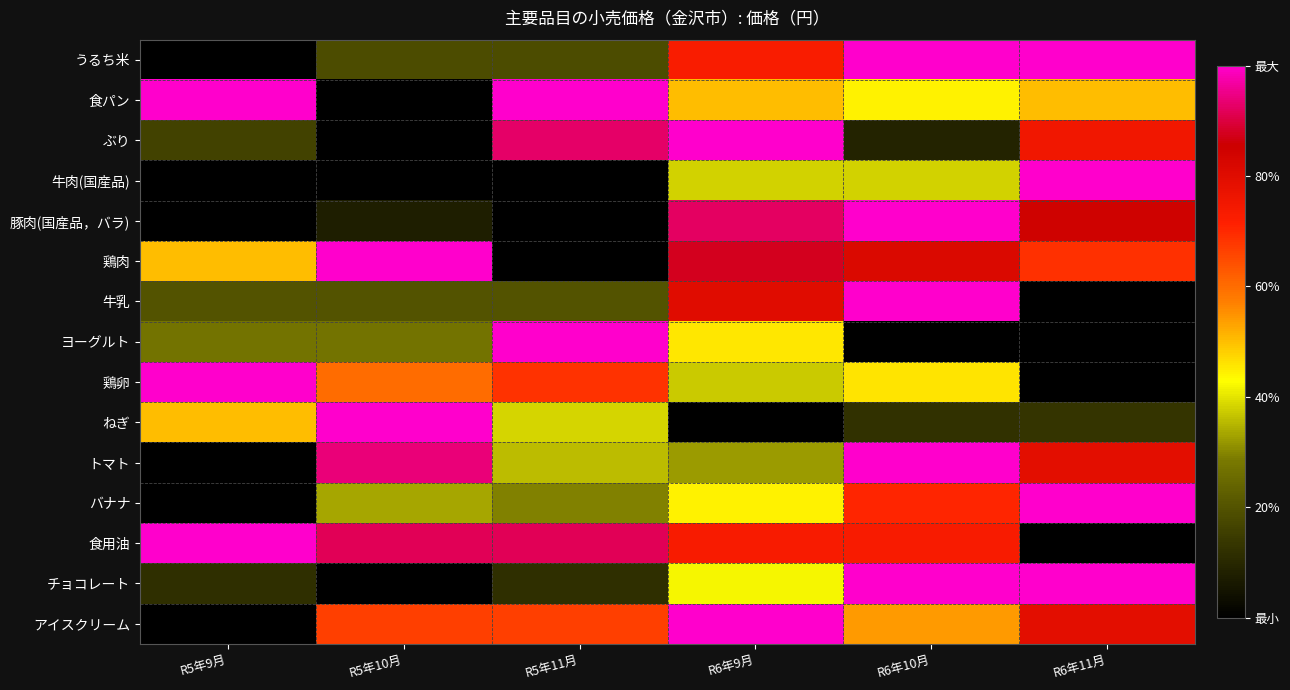

At R5年10月, list the series in order from largest to smallest.

鶏肉, ねぎ, トマト, 食用油, アイスクリーム, 鶏卵, バナナ, ヨーグルト, 牛乳, うるち米, 豚肉(国産品，バラ), 食パン, ぶり, 牛肉(国産品), チョコレート